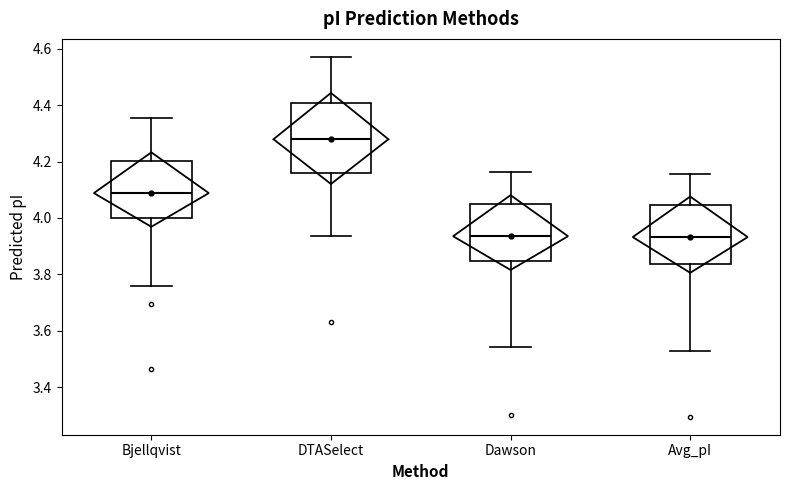

Which box has the highest median line?

DTASelect